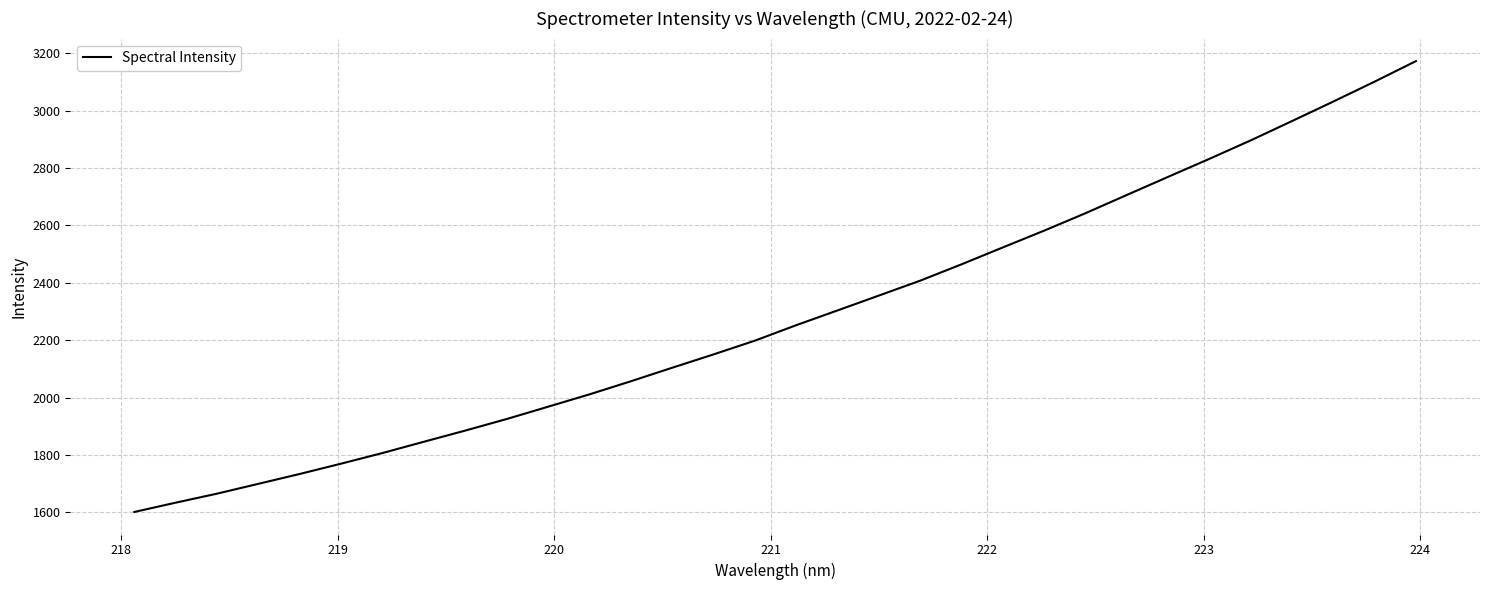

True or false: the data has more than 1 interior local peaks.

False